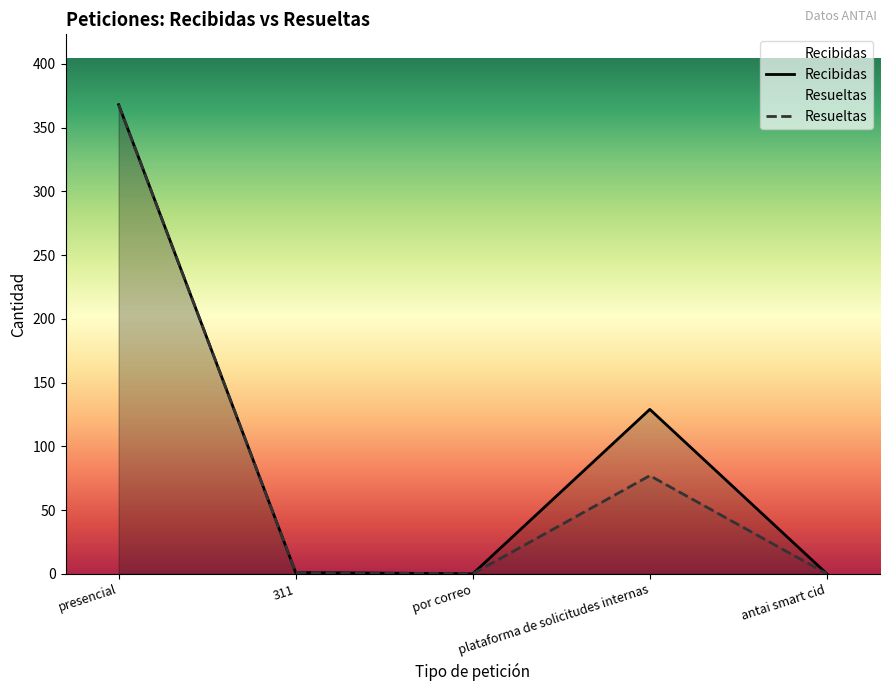

What is the label of the 2nd point from the right?

plataforma de solicitudes internas